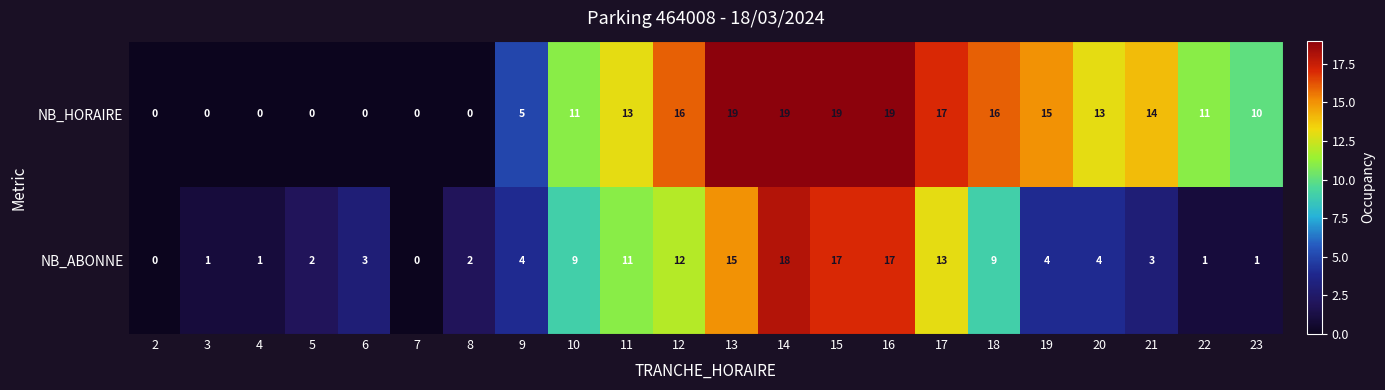

What is the difference between the maximum and minimum values in the NB_HORAIRE series?

19